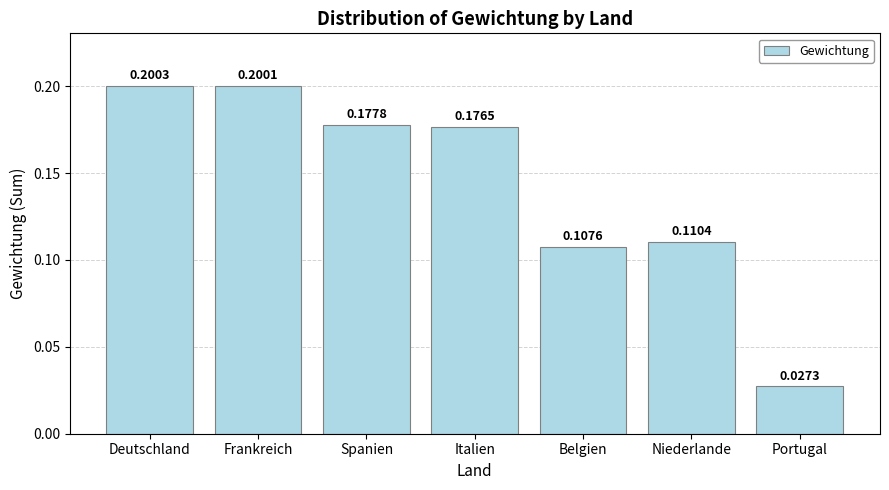

Is it true that the value at Spanien is 0.2?

True